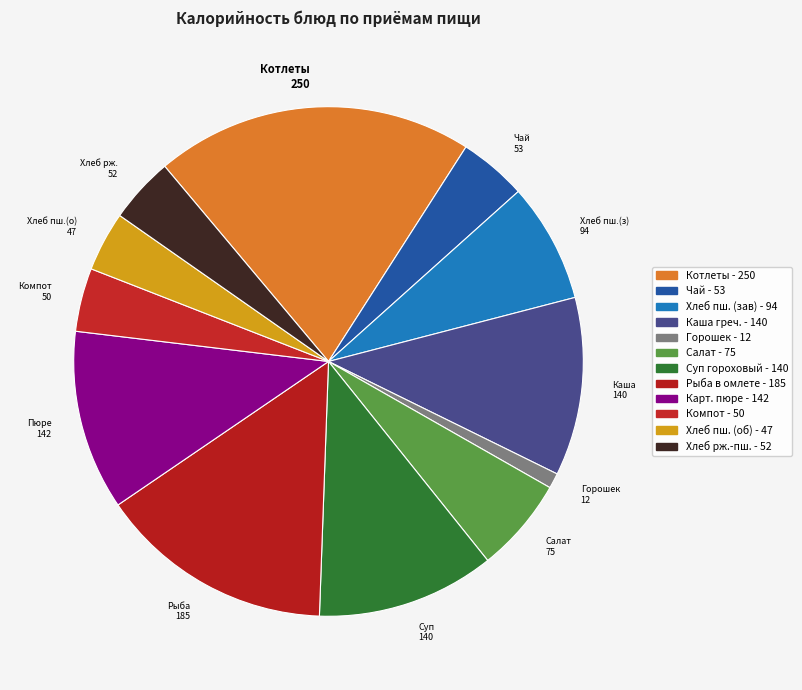

Is it true that Горошек 12 is 12% of the pie?

False